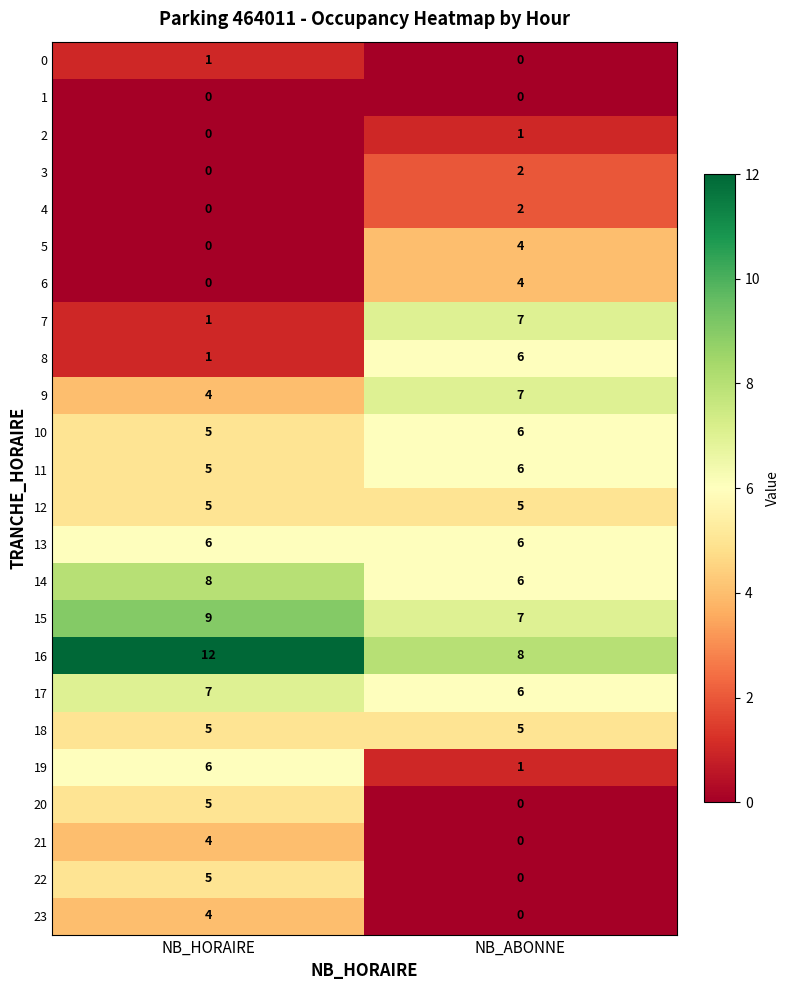

What is the difference between the 9 values at NB_HORAIRE and NB_ABONNE?

3